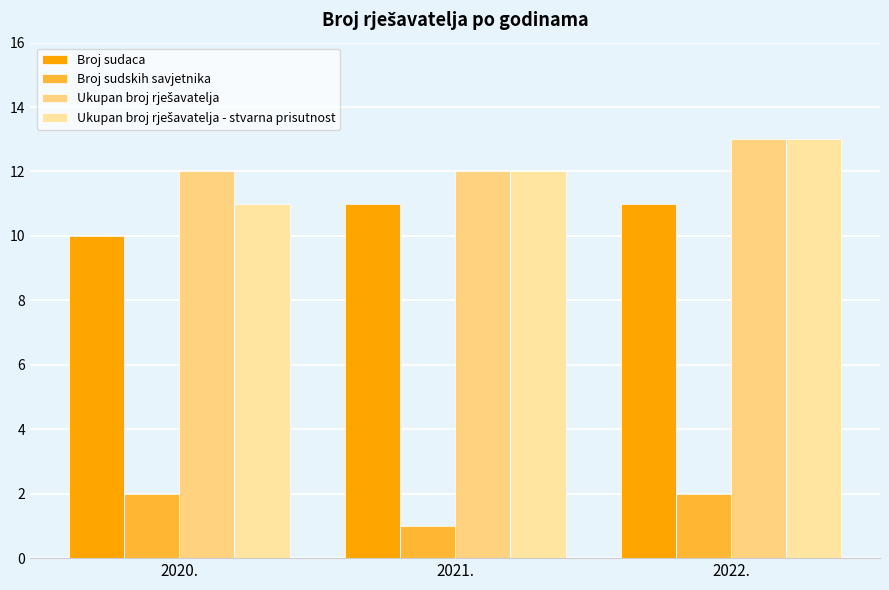

Which category has the highest value in the Broj sudskih savjetnika series?

2020.